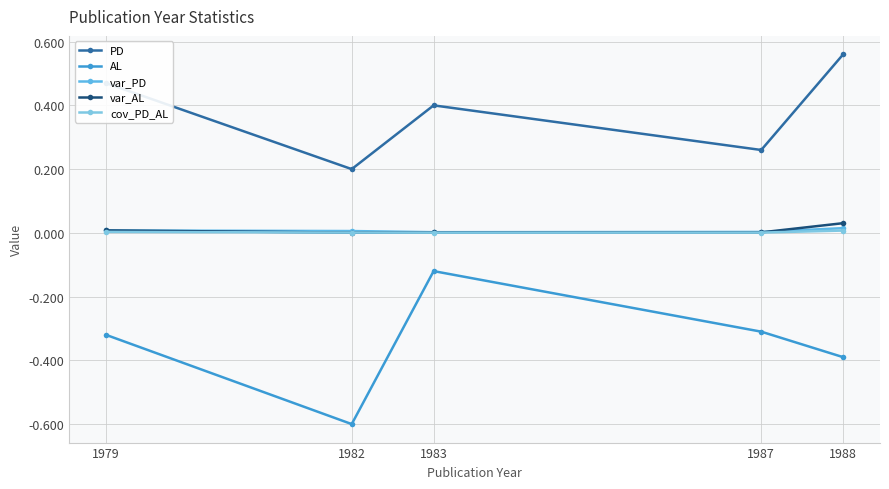

Count the number of categories in the chart.

5